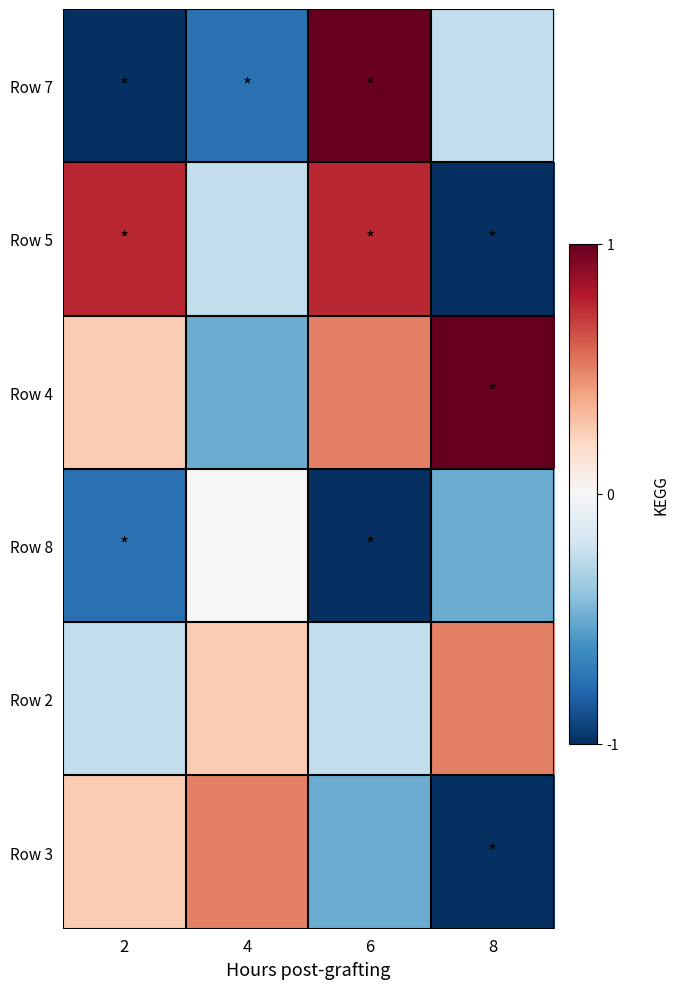

Rank the series by their maximum value, from highest to lowest.

Row 7, Row 4, Row 5, Row 2, Row 3, Row 8